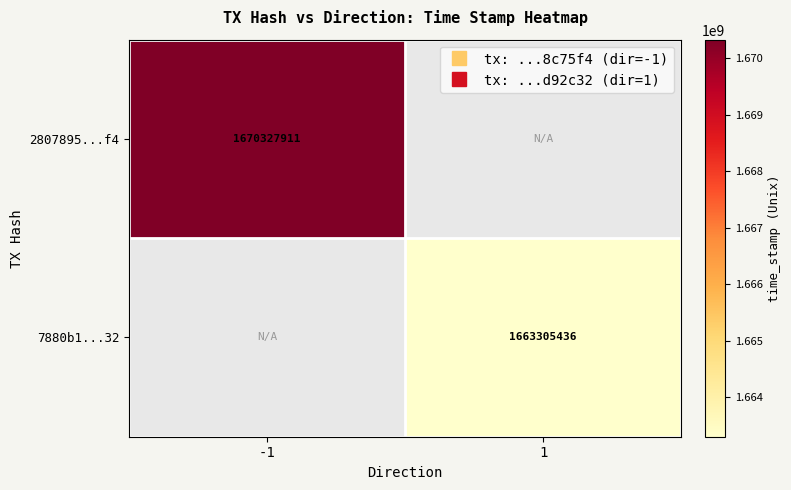

At 1, list the series in order from largest to smallest.

2807895...f4, 7880b1...32